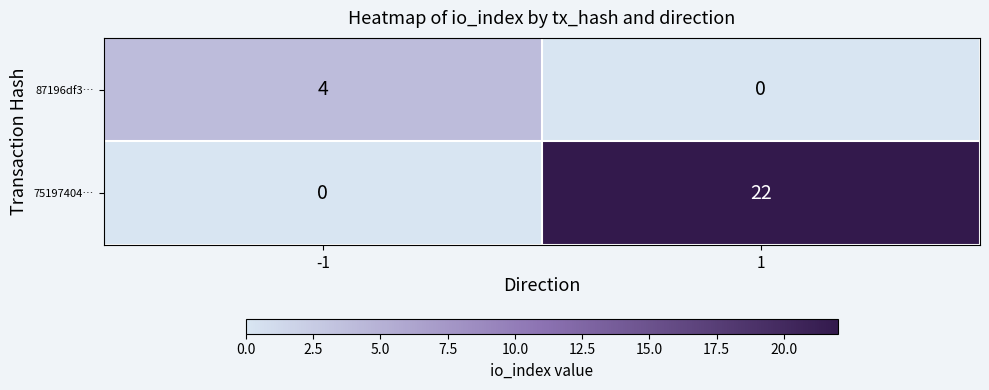

Is it true that 75197404… equals 11 at -1?

False